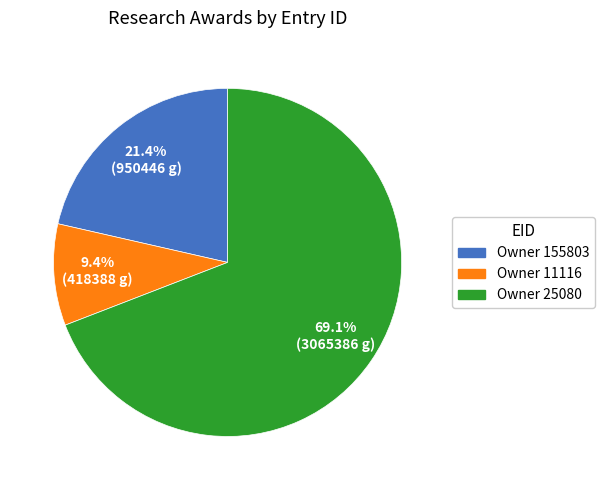

Count the number of slices in the pie.

3